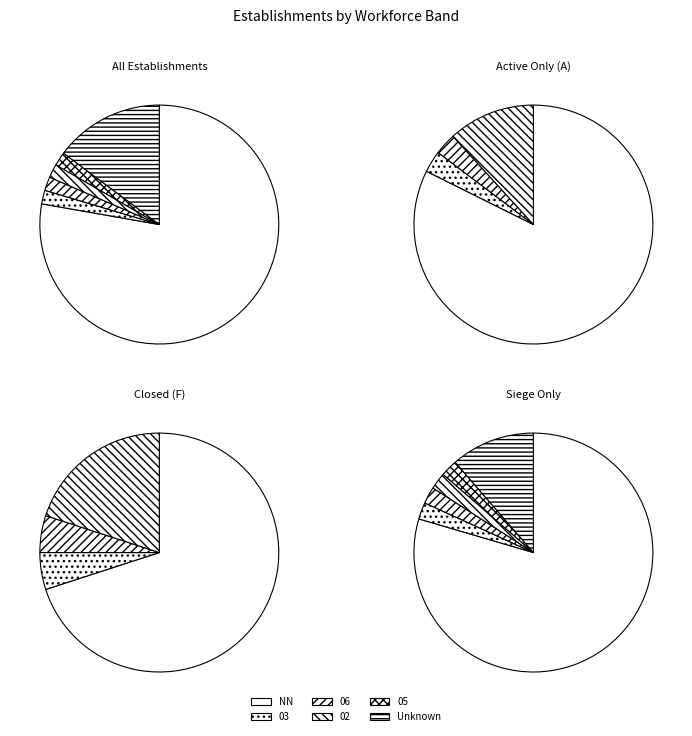

How many slices are in this pie chart?

6